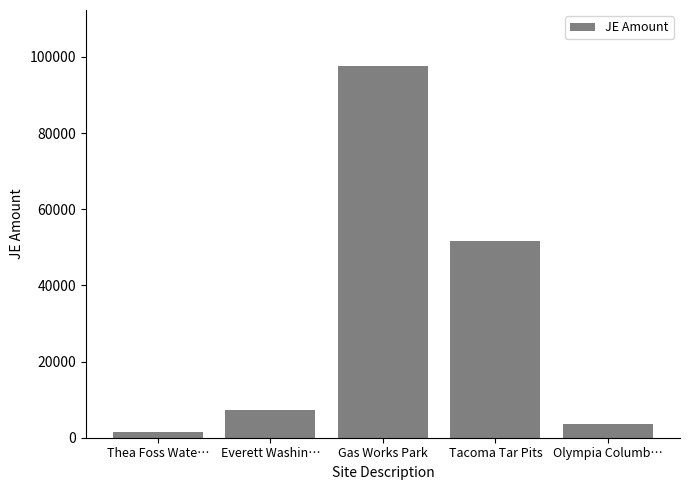

What is the difference between the maximum and second lowest values?

94204.7